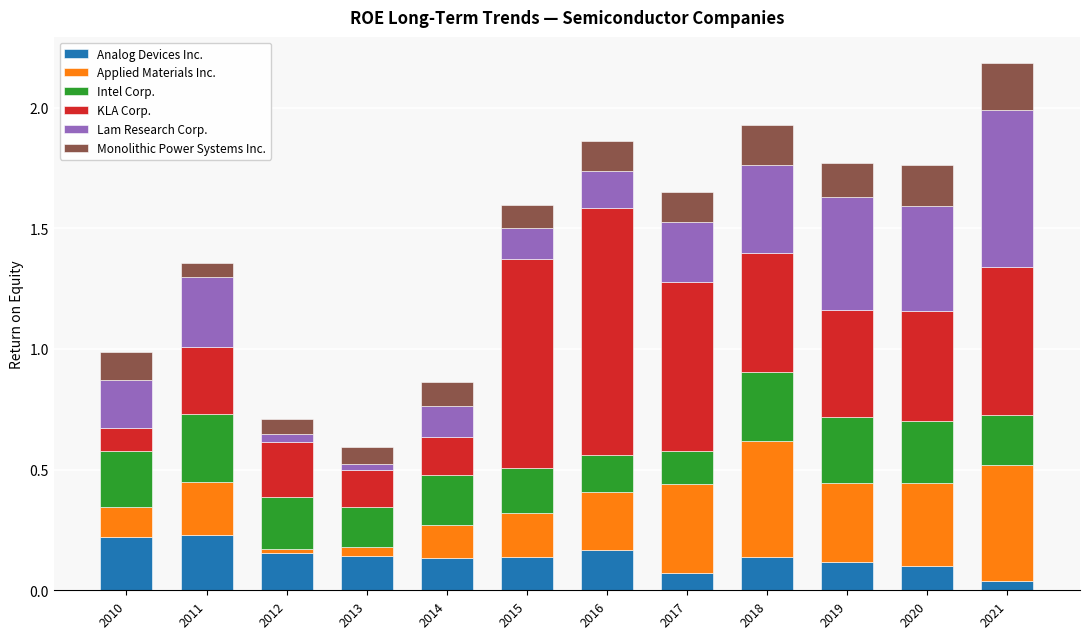

The value of Analog Devices Inc. at 2011 is 0.2. True or false?

True